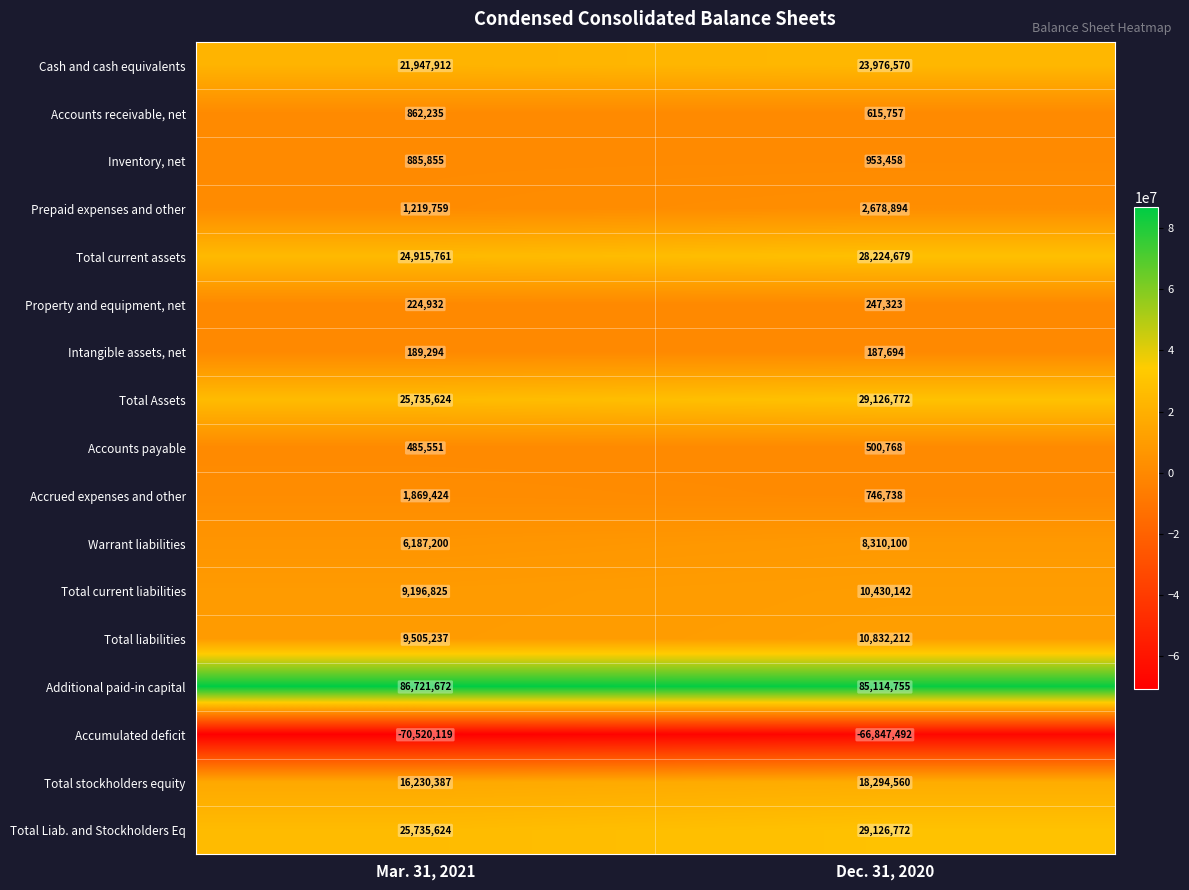

The value of Accrued expenses and other at Dec. 31, 2020 is 746738. True or false?

True